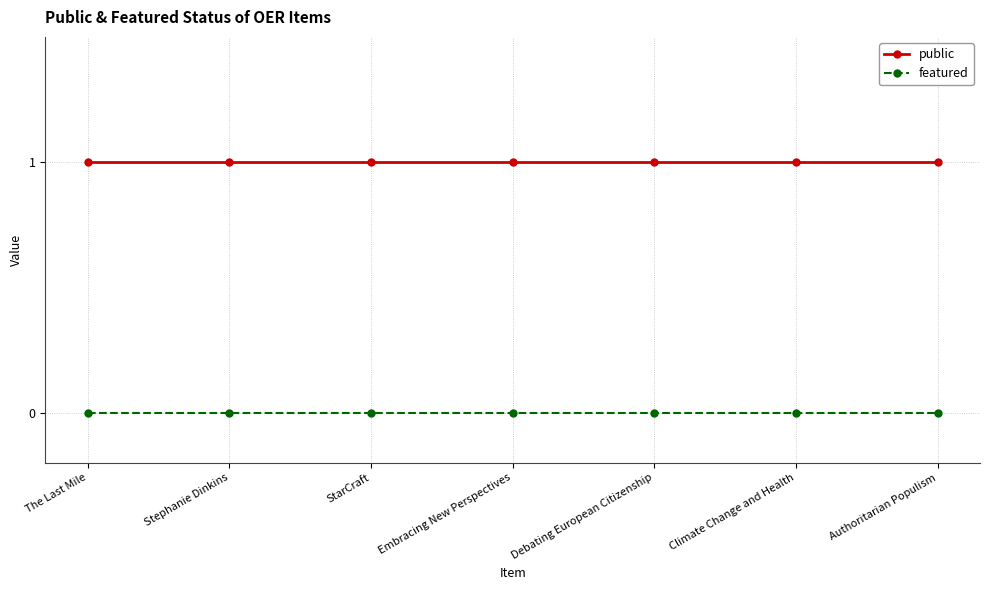

What is the sum of all public values?

7